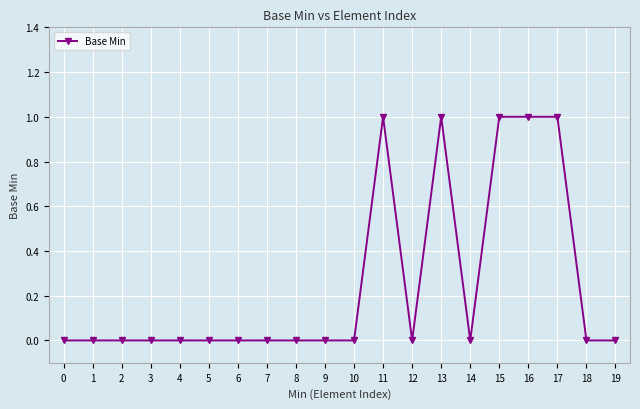

The chart shows a value of 0 at 7. True or false?

True